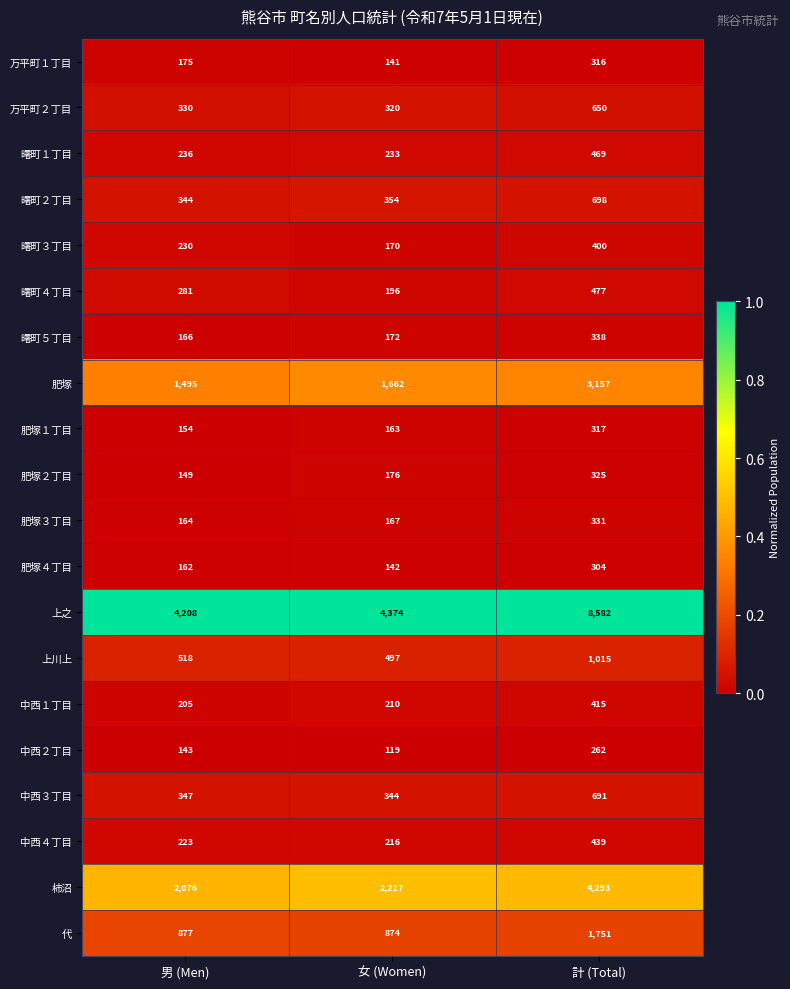

At 計 (Total), list the series in order from largest to smallest.

上之, 柿沼, 肥塚, 代, 上川上, 曙町２丁目, 中西３丁目, 万平町２丁目, 曙町４丁目, 曙町１丁目, 中西４丁目, 中西１丁目, 曙町３丁目, 曙町５丁目, 肥塚３丁目, 肥塚２丁目, 肥塚１丁目, 万平町１丁目, 肥塚４丁目, 中西２丁目